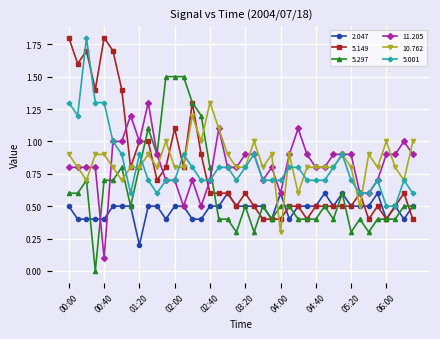

What are all the series names shown in the legend?

2.047, 5.149, 5.297, 11.205, 10.762, 5.001